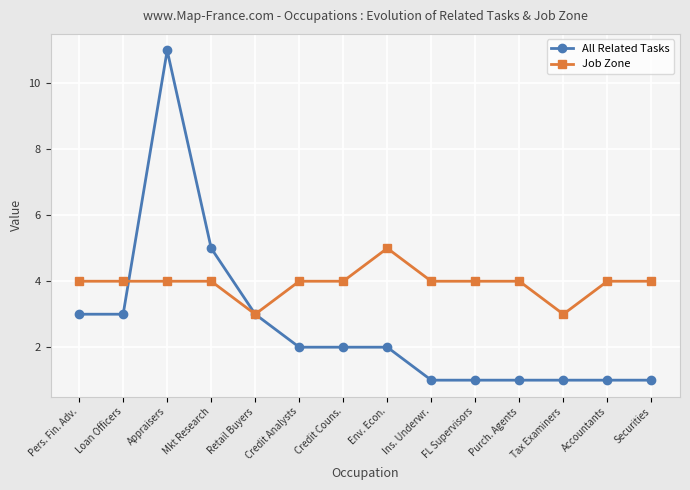

What is the average value of the Job Zone series?

4